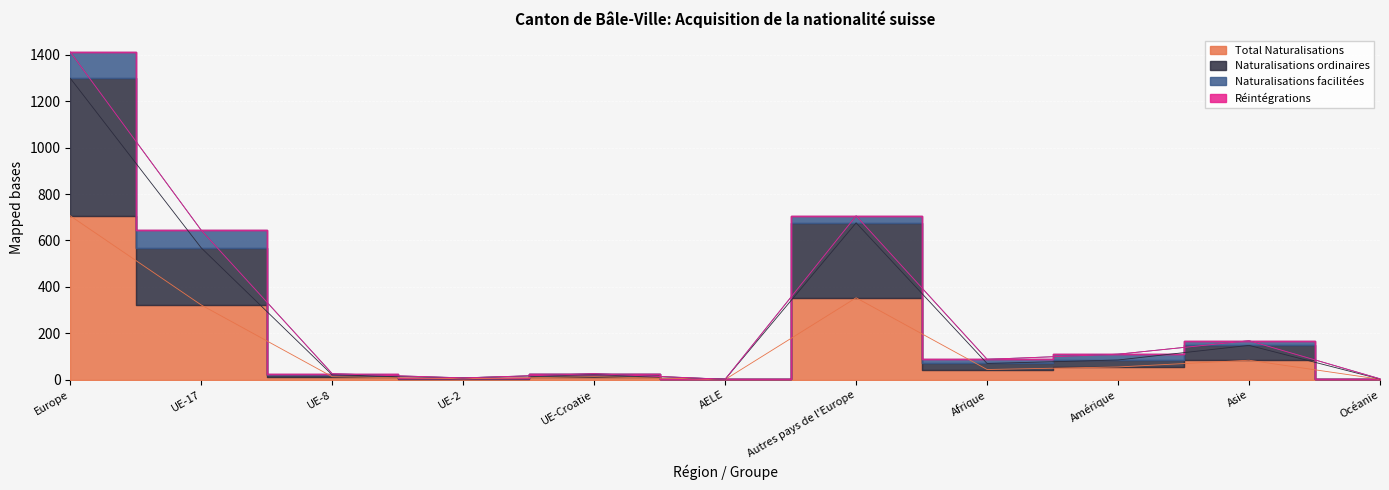

The value of Naturalisations ordinaires at UE-8 is 9. True or false?

False